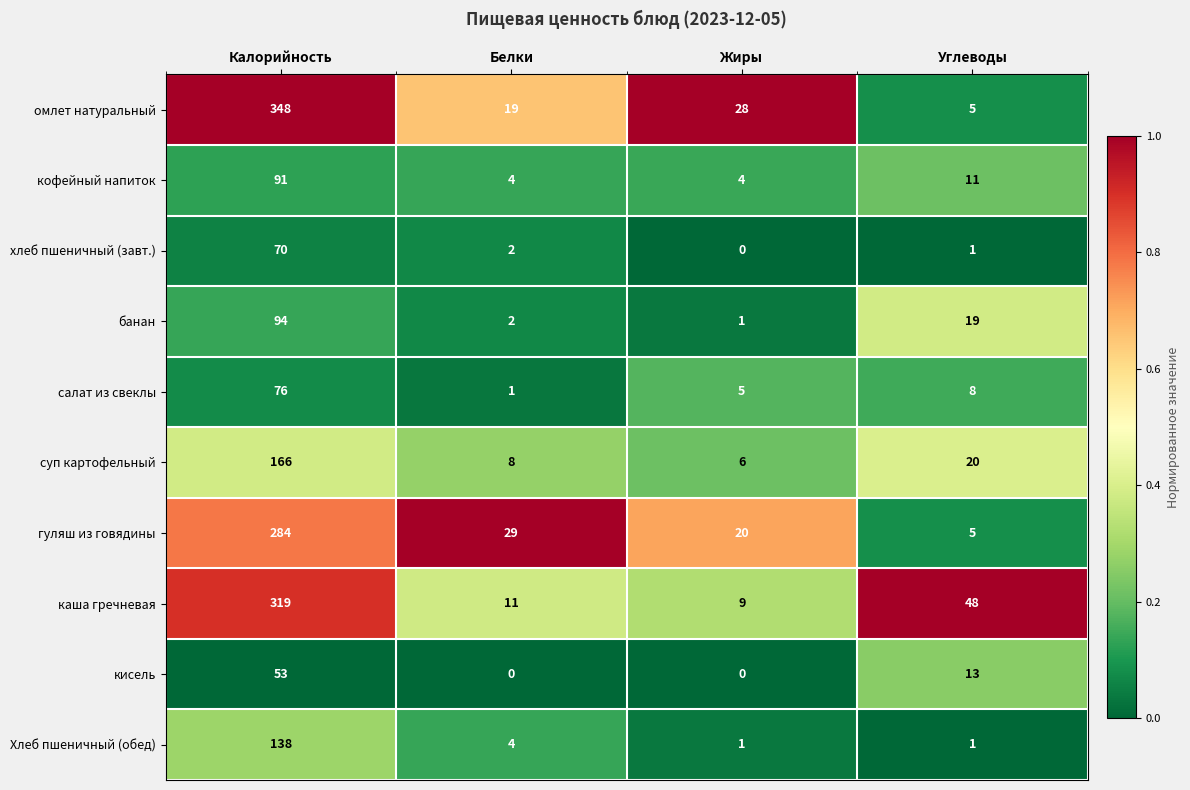

What is the difference between the maximum and minimum values in the суп картофельный series?

160